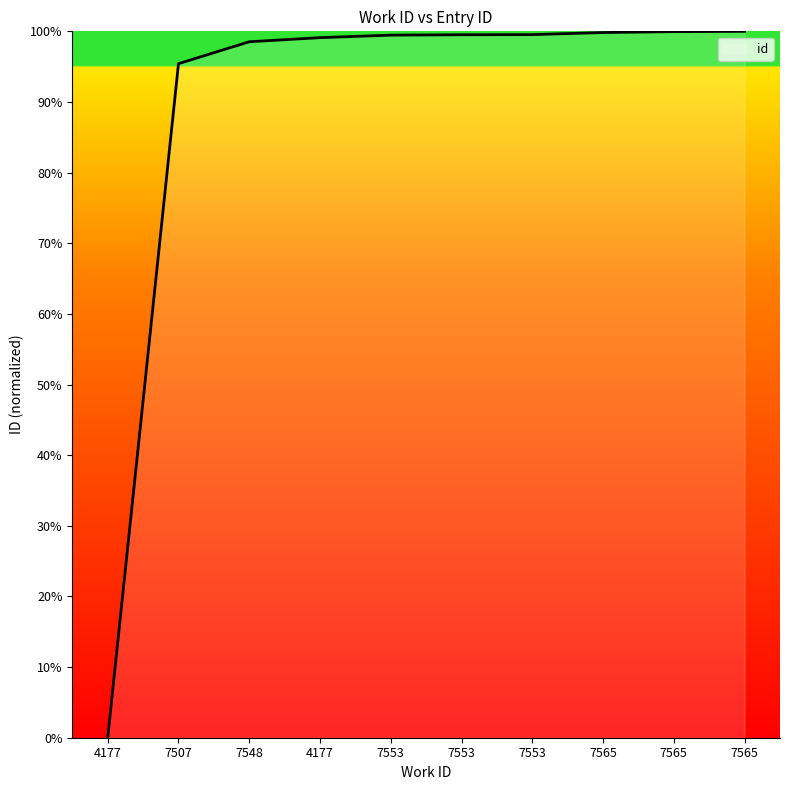

What is the ratio of the value at 7565 to the value at 7548?

1.0